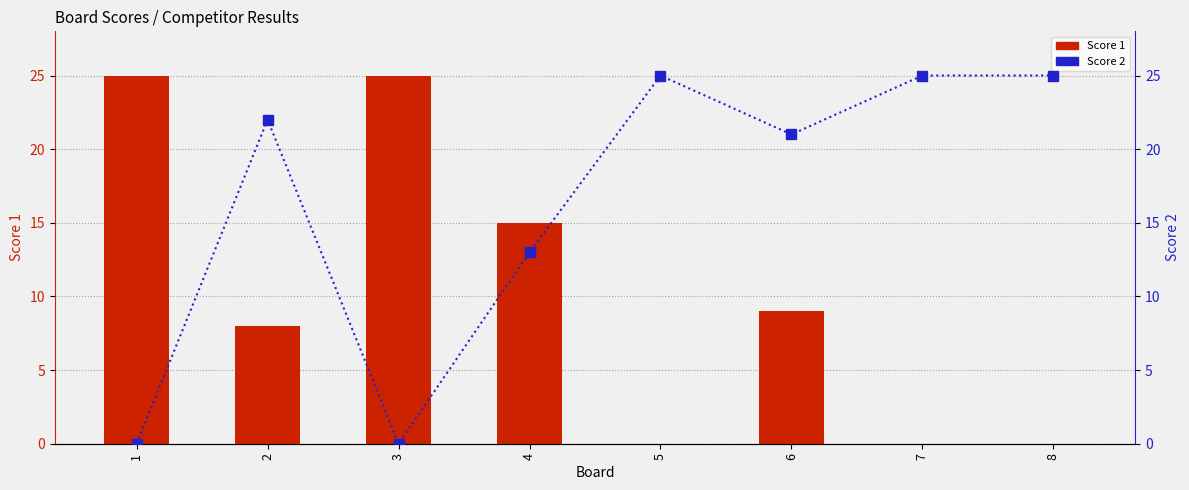

How many groups of bars are there?

8